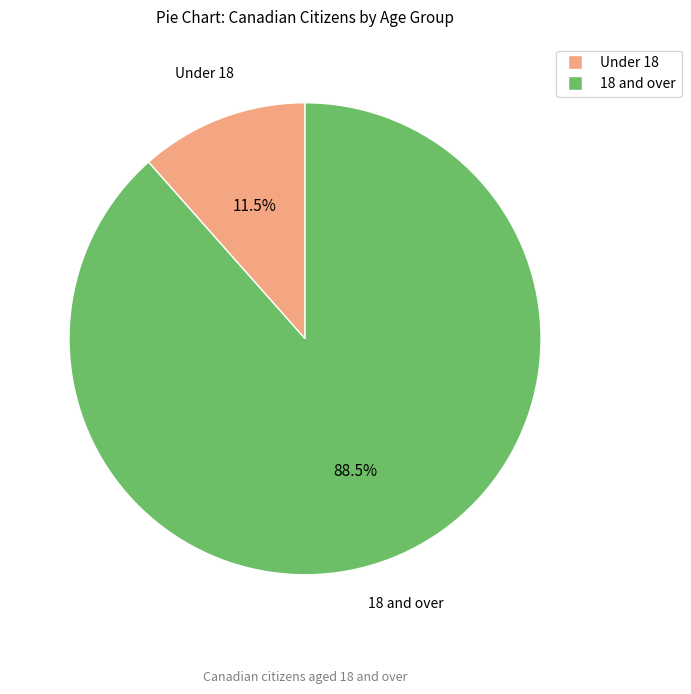

How many segments does this pie chart have?

2